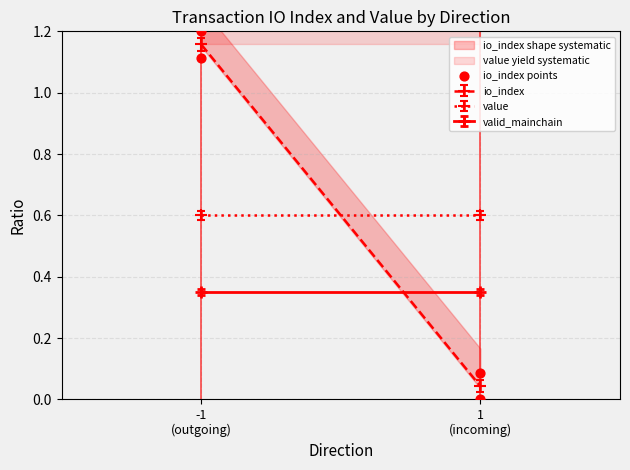

What is the range of Y values (max minus min)?

1.2